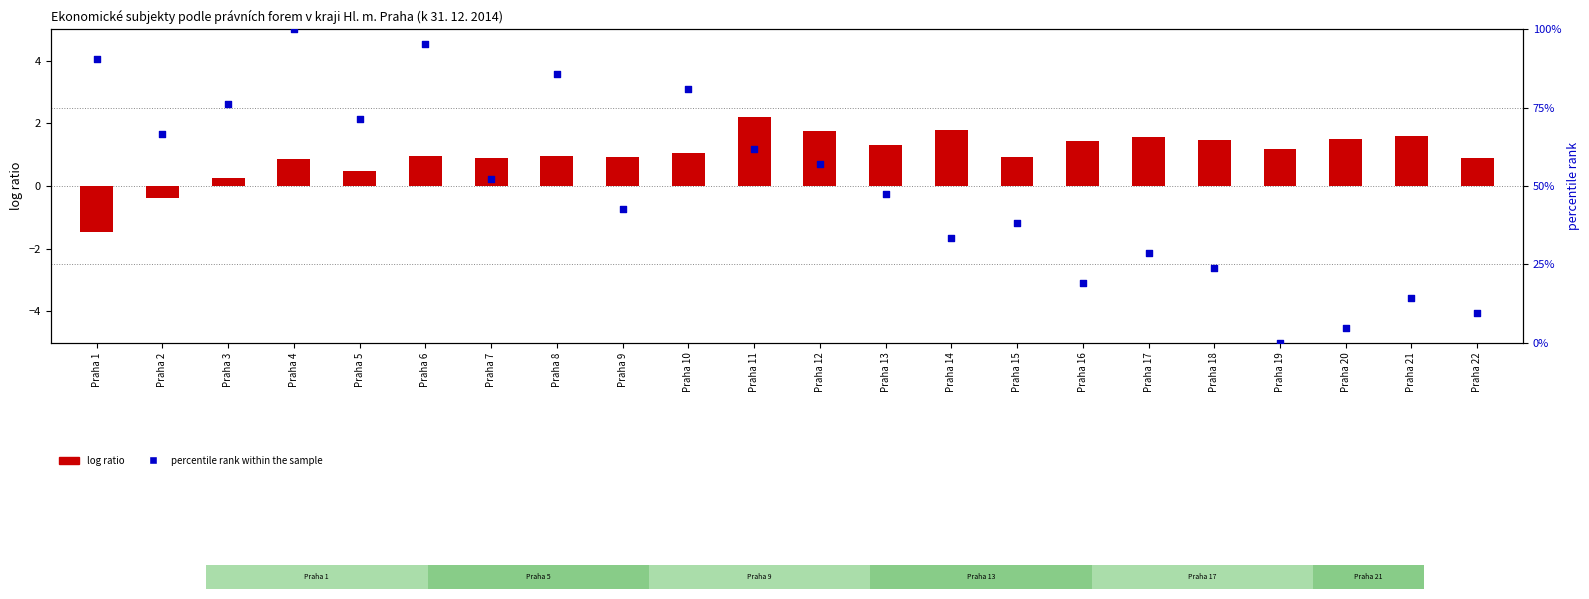

Which series reaches the maximum Y coordinate?

percentile rank within the sample